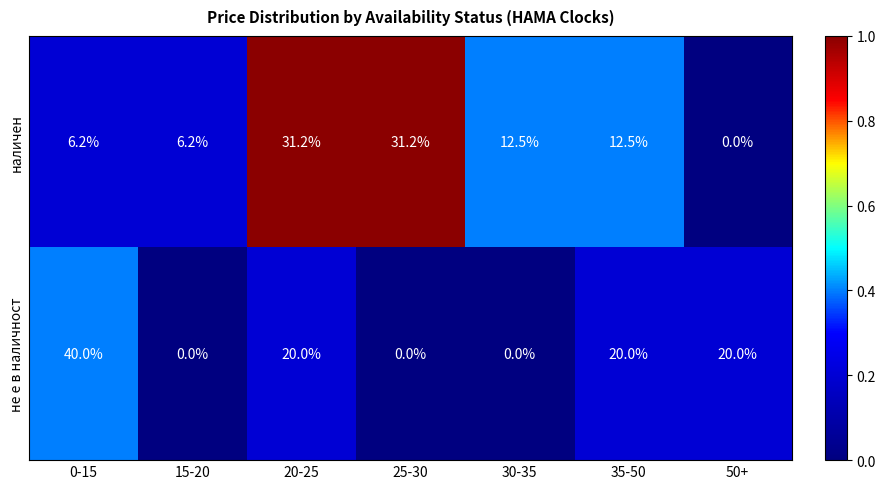

Which series has the largest total across all categories?

не е в наличност